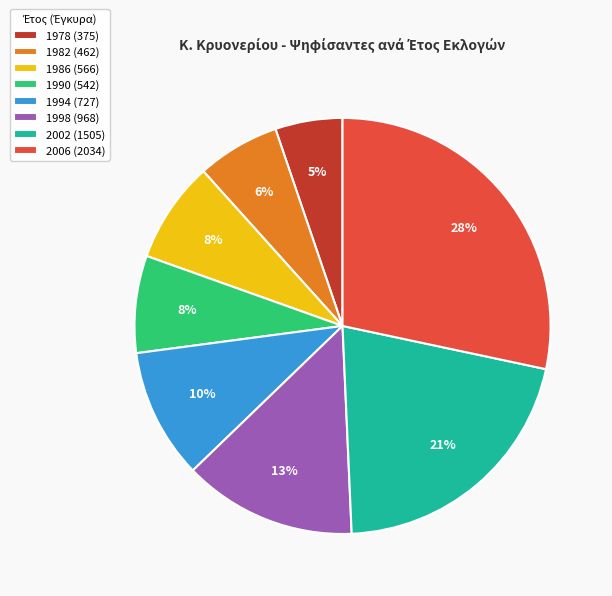

To the nearest percent, what is the difference between the largest and smallest slice percentages?

23%